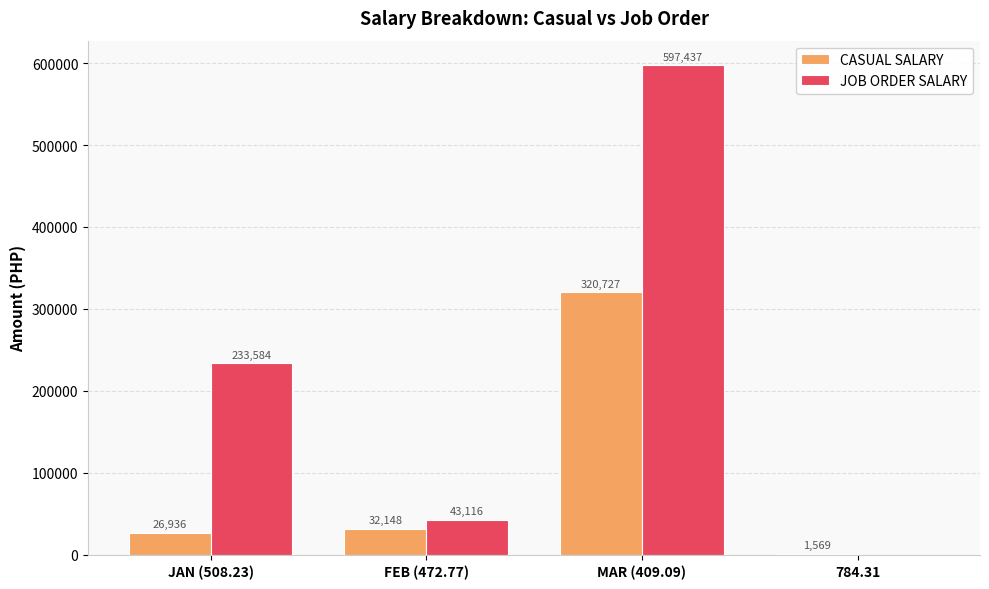

What is the difference between the CASUAL SALARY values at MAR (409.09) and JAN (508.23)?

293790.4